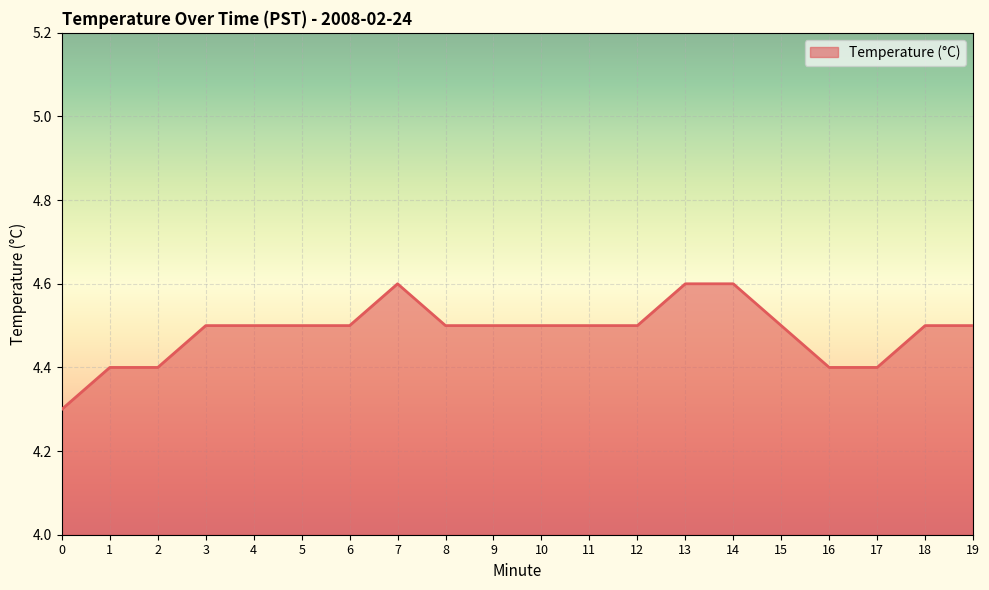

Approximately how many times larger is the value at 16 compared to 7?

1.0